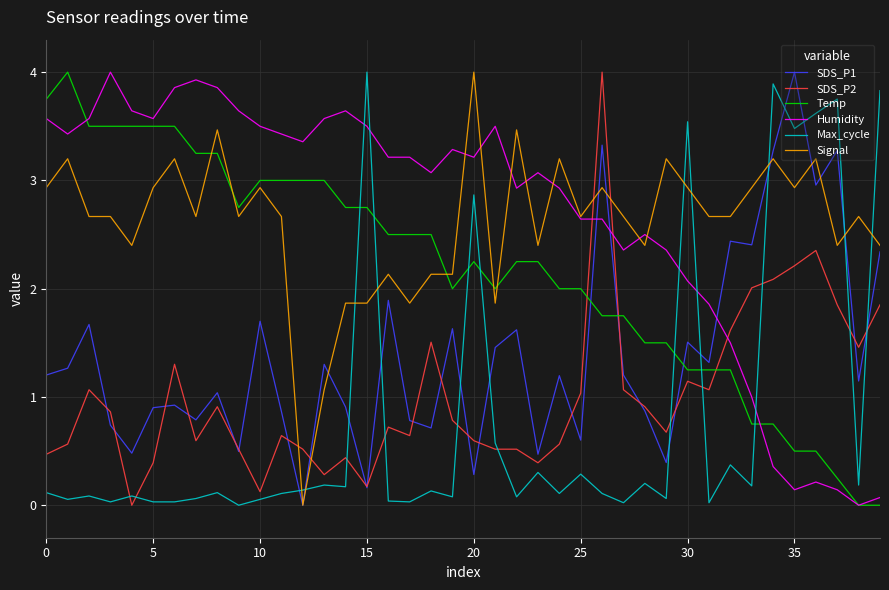

How many categories are shown in the chart?

40